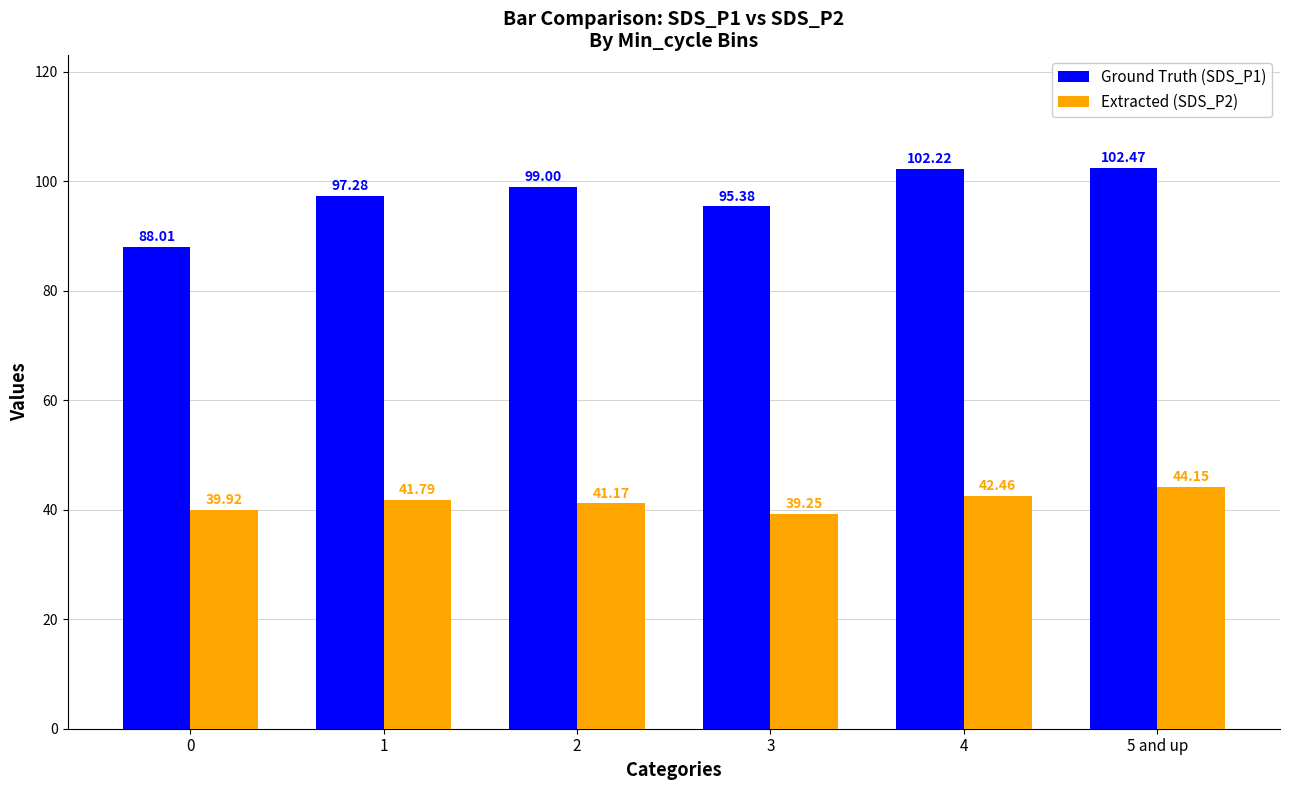

Count the number of data series in this chart.

2